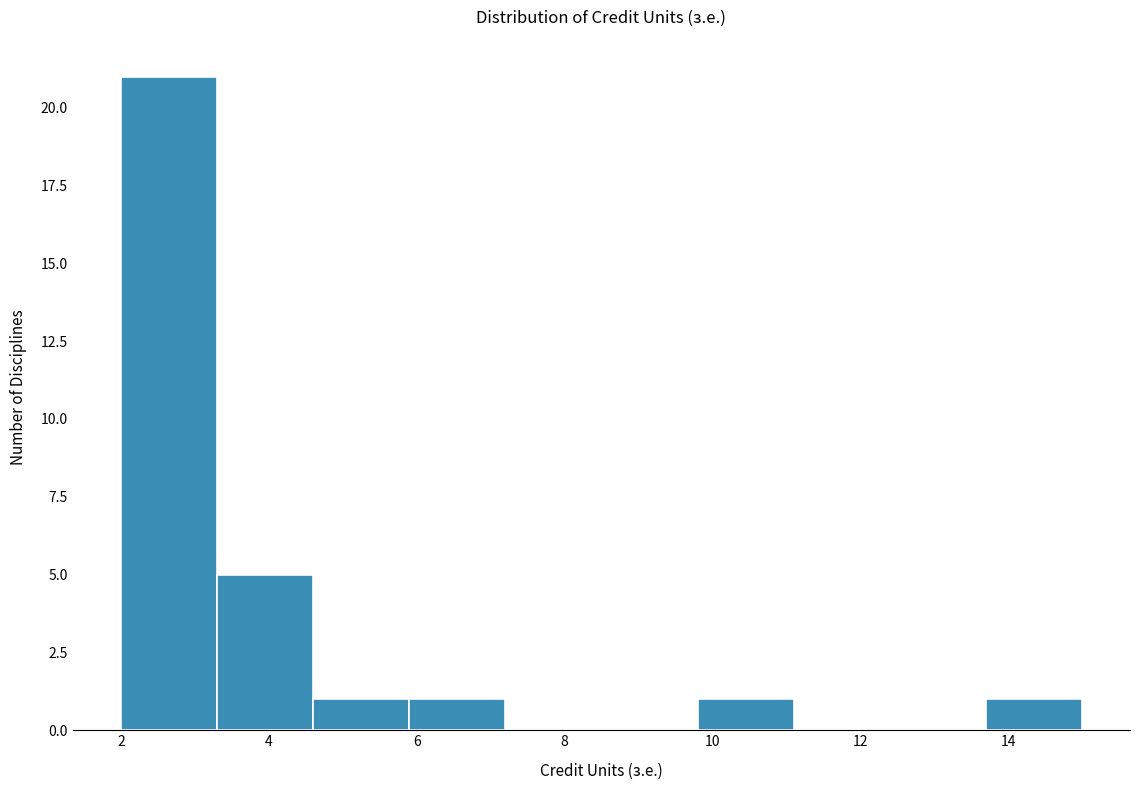

How tall is the bar that spans 13.7 to 15.0 on the x-axis? Neither the bar edges nor the heights are printed on the chart, so give them approximately, as read against the axes.

1